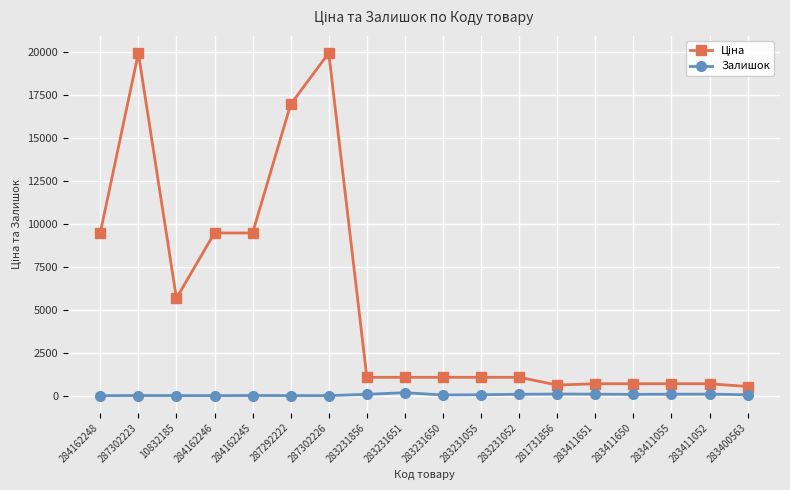

What is the greatest value displayed?

19964.2